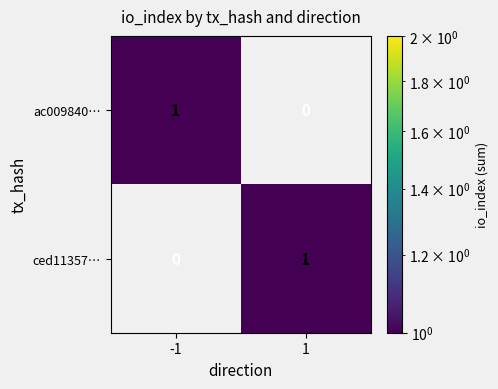

What is the greatest value displayed?

1